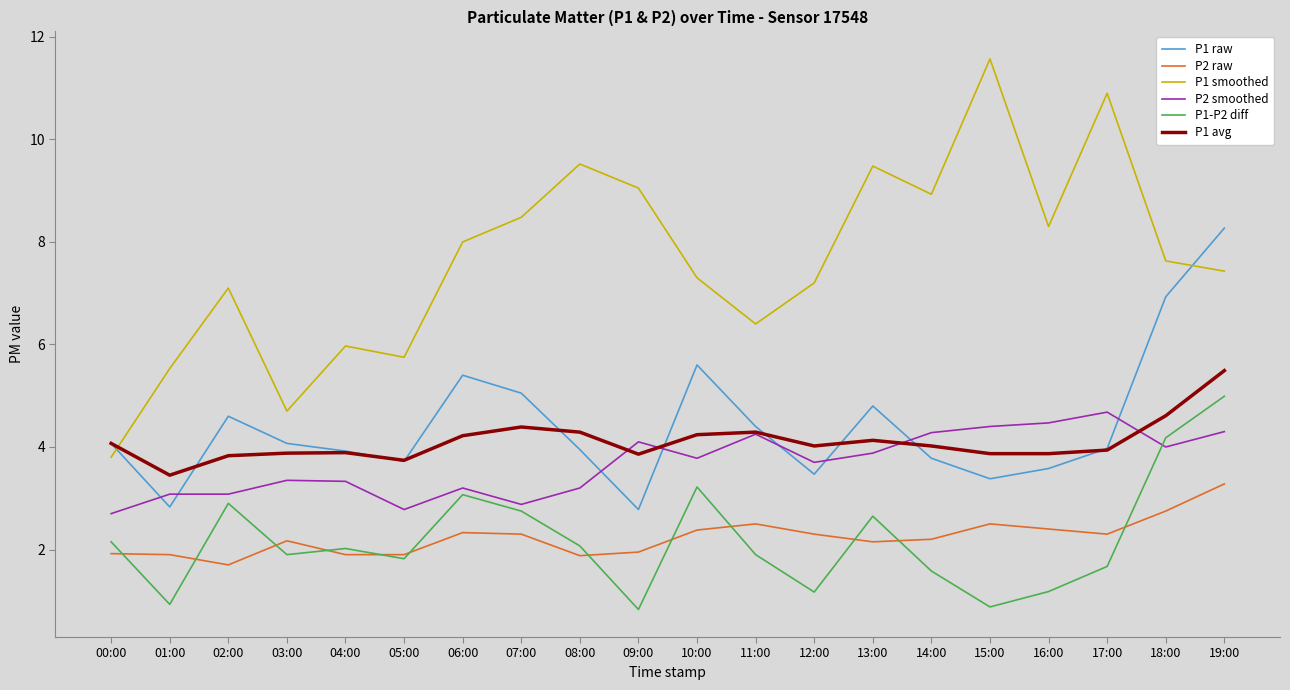

What is the sum of the P1 raw values at 17:00 and 09:00?

6.8